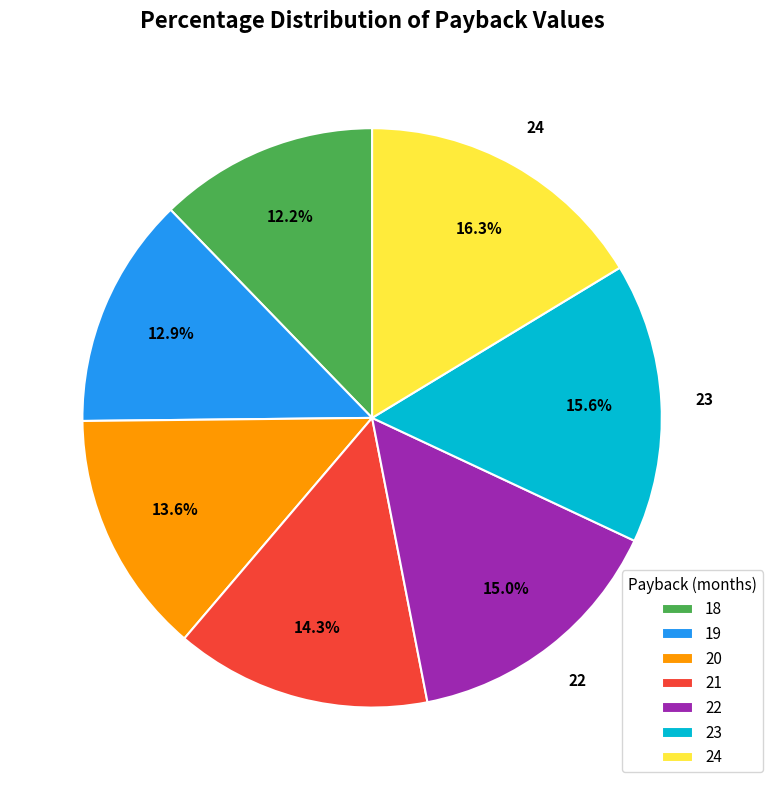

Does any single category account for the majority?

No